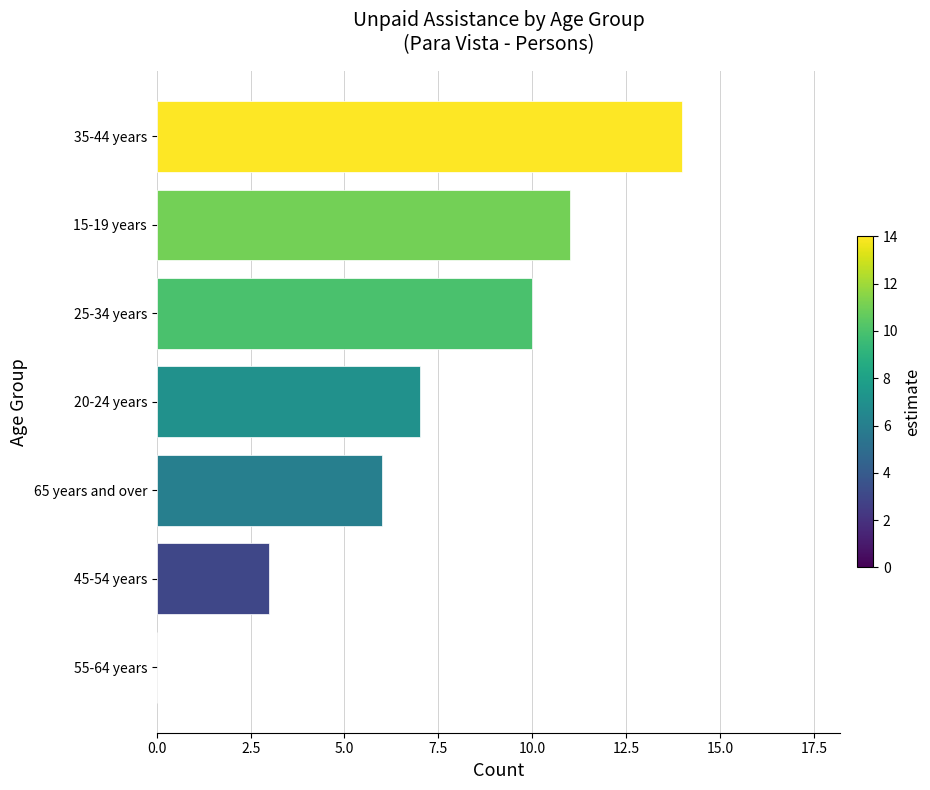

The chart shows a value of 0 at 55-64 years. True or false?

True